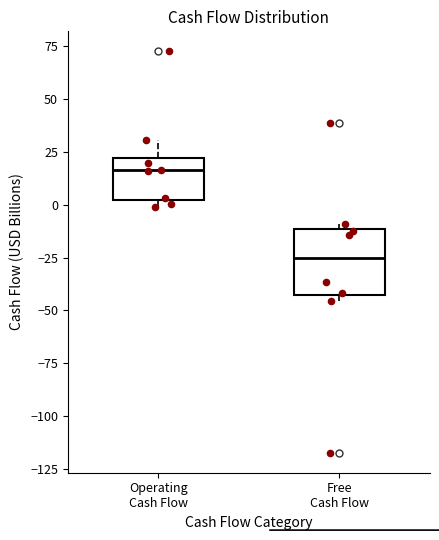

Reading left to right, transcribe this box plot: for each box, give where its median line is, the range the box spans, and where its two whiskers end, as read against the y-axis. The values are not printed on the chart, so give them approximately, as read against the axis.

Operating Cash Flow: median 15, box 0 to 20, whiskers 0 (just below the box's lower edge) to 30
Free Cash Flow: median -25, box -45 to -10, whiskers -45 (just below the box's lower edge) to -10 (just above the box's upper edge)